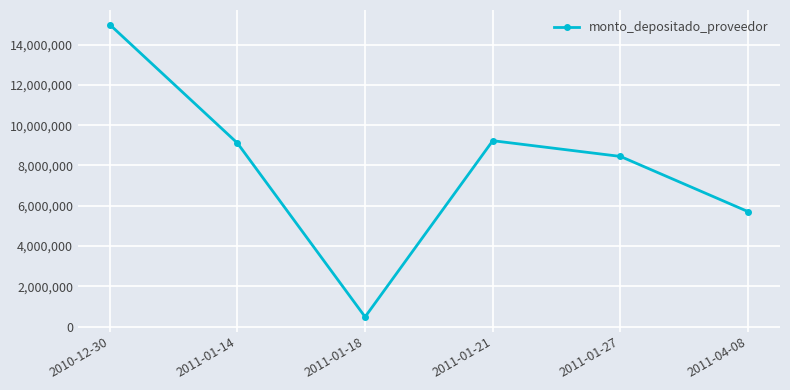

What is the average value?

7994250